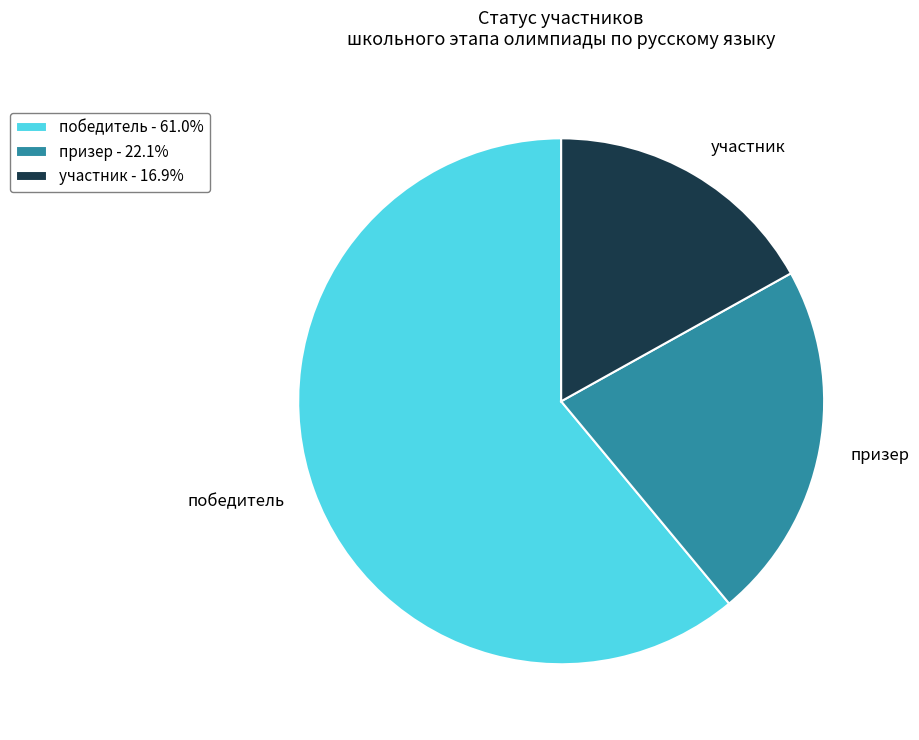

Which category has the biggest portion of the pie?

победитель